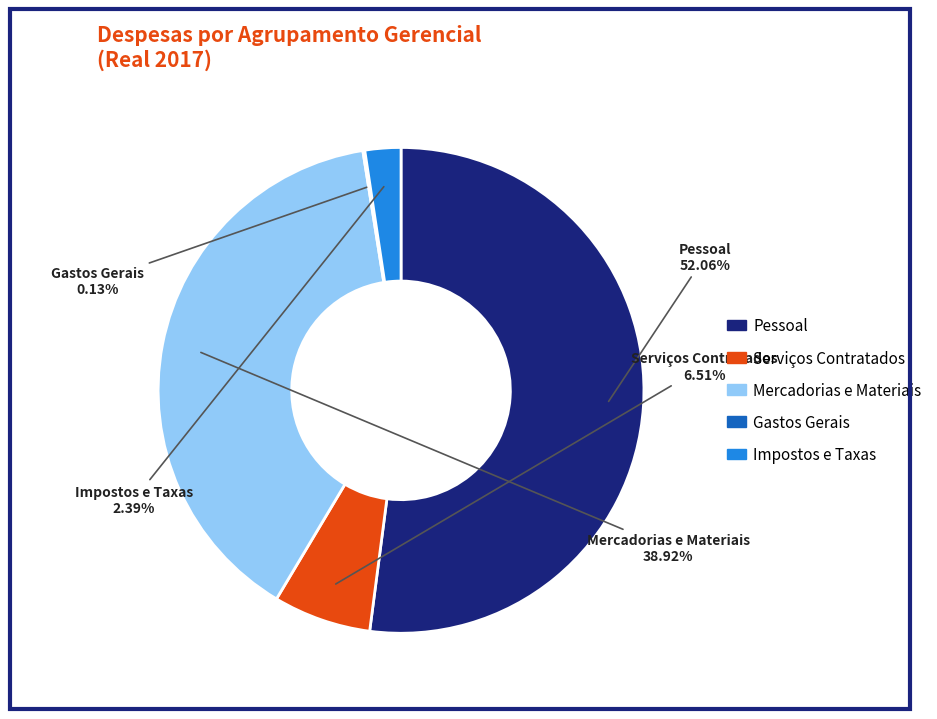

Which category has the biggest portion of the pie?

Pessoal